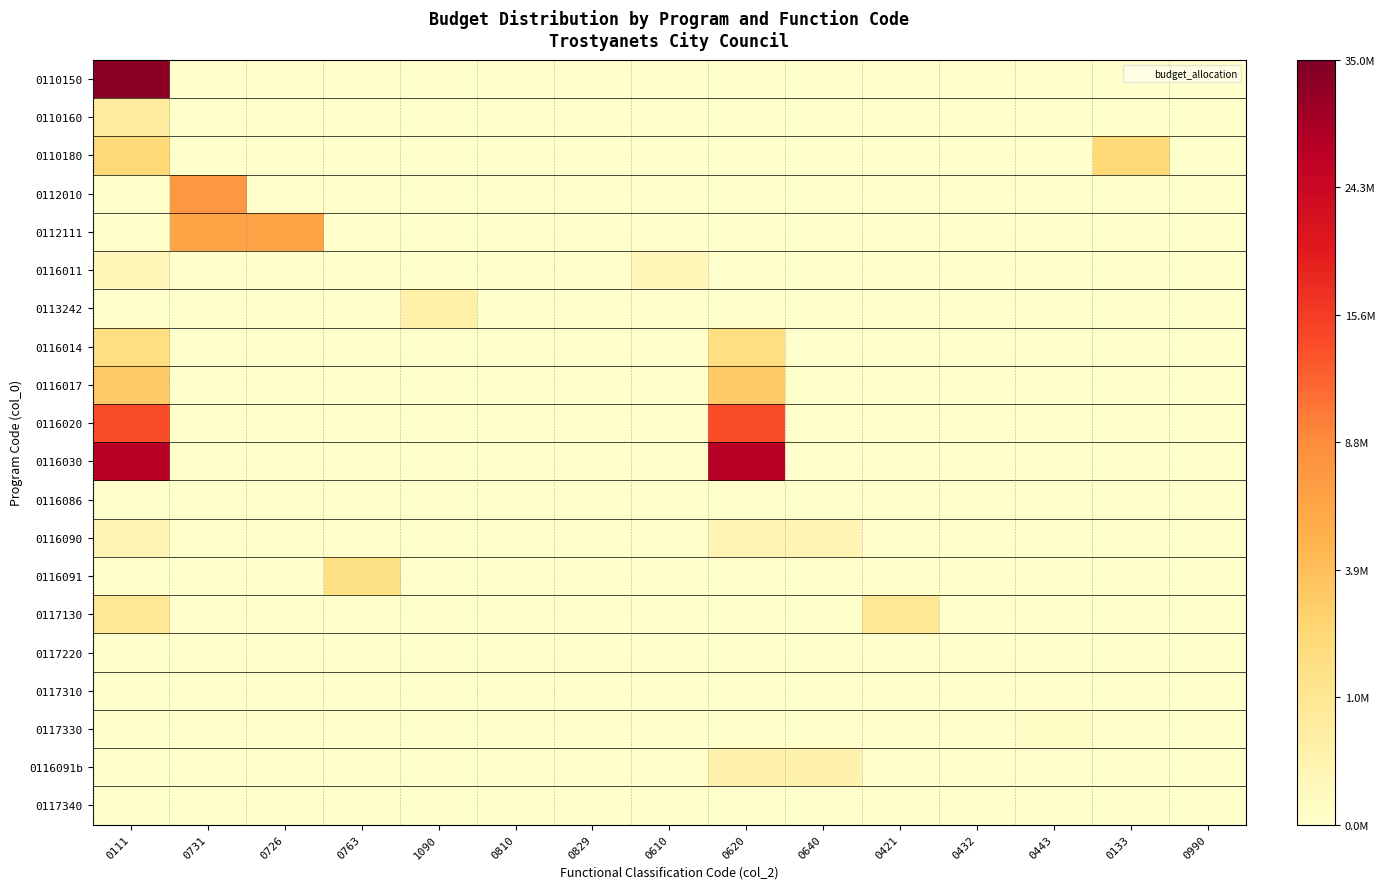

Rank the series at 0640 from lowest to highest value.

0110150, 0110160, 0110180, 0112010, 0112111, 0116011, 0113242, 0116014, O116017, 0116020, 0116030, 0116086, 0116091, 0117130, 0117220, 0117310, 0117330, 0117340, 0116090, 0116091b